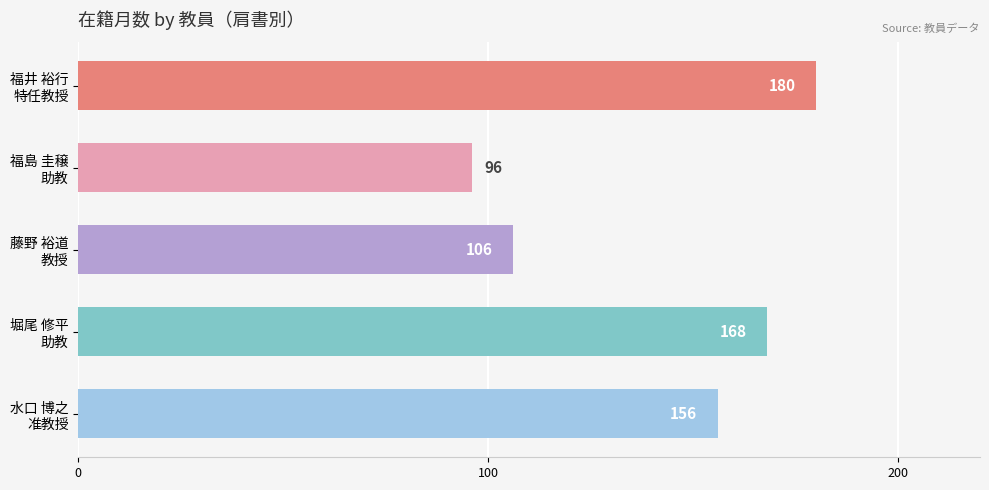

What is the minimum value shown in the chart?

96